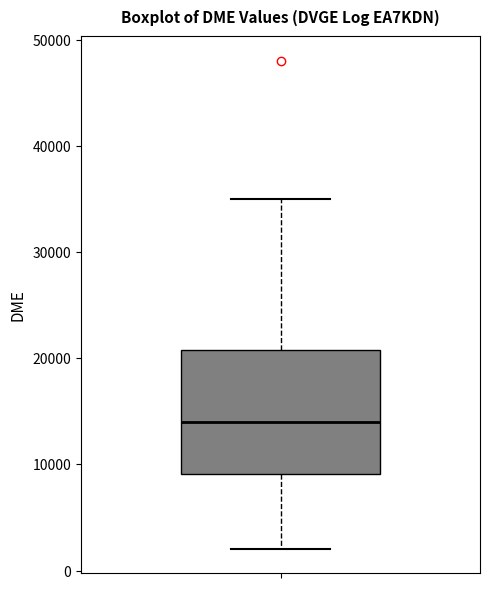

Transcribe this box plot: give where the median line is, the range the box spans, and where the two whiskers end, as read against the y-axis. The values are not printed on the chart, so give them approximately, as read against the axis.

median 14000, box 9000 to 21000, whiskers 2000 to 35000